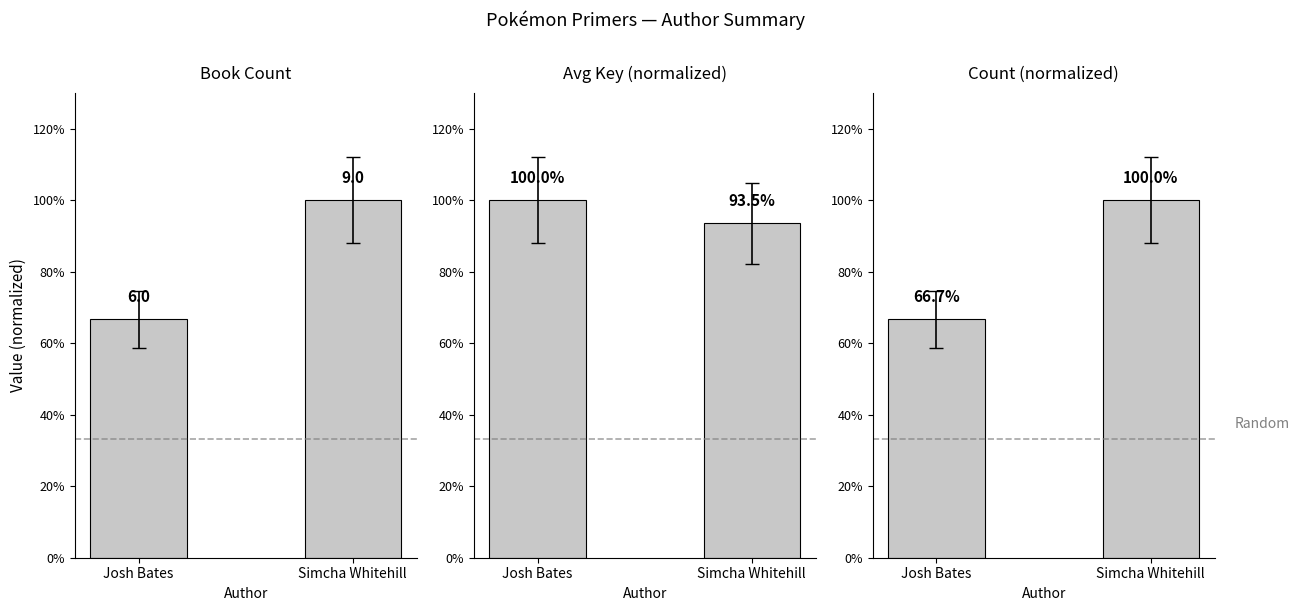

Which series changed the most between Josh Bates and Simcha Whitehill?

Book Count